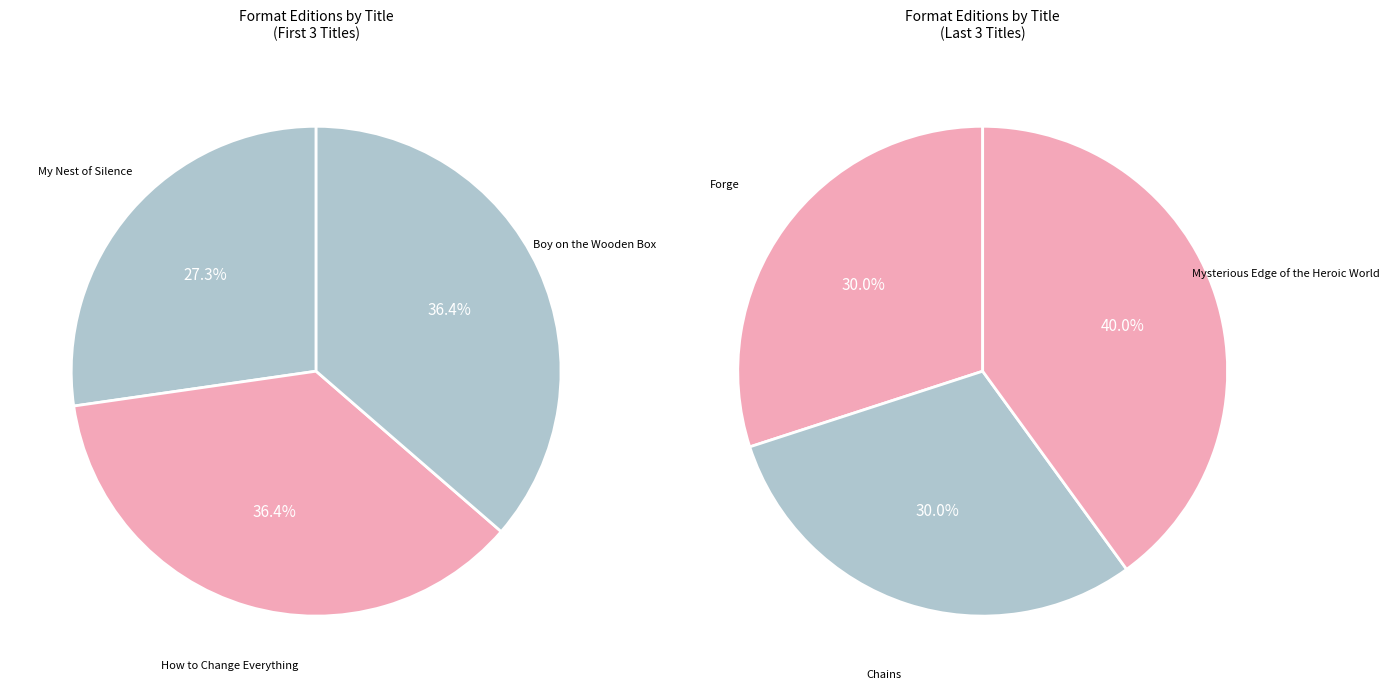

True or false: Forge accounts for 27% of the total.

False